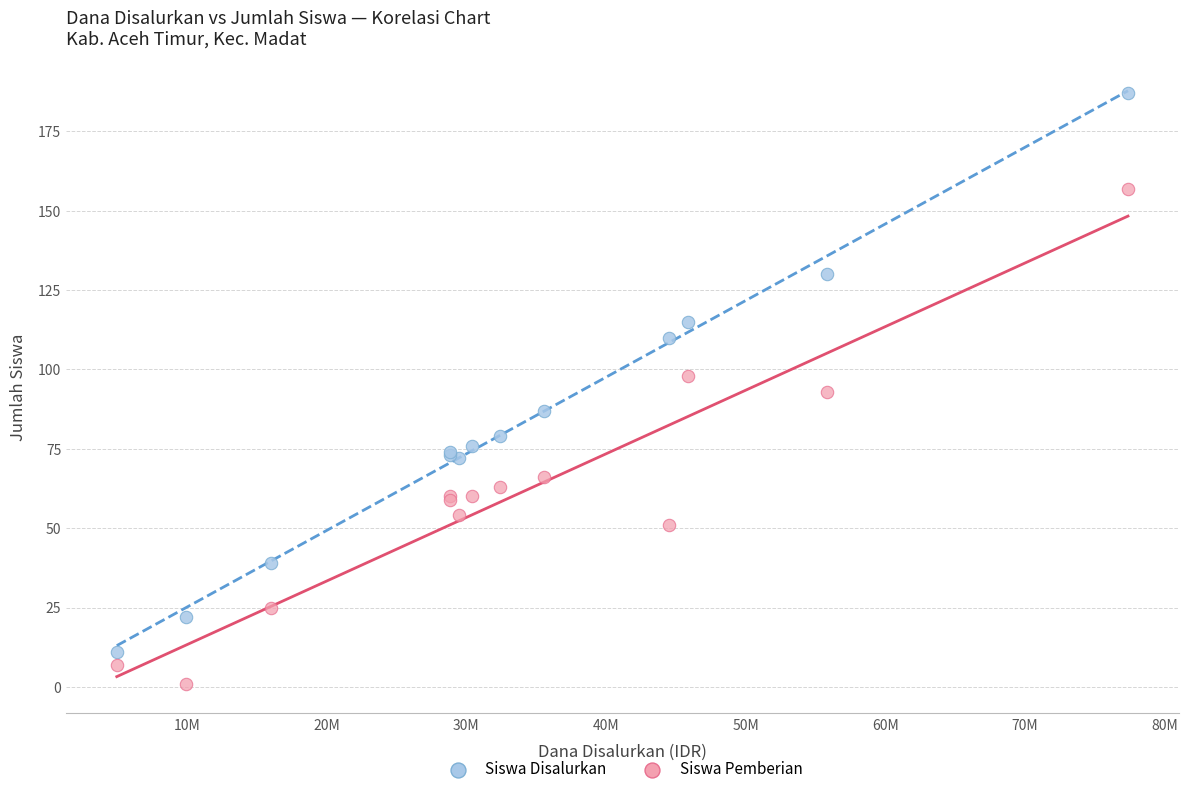

What are all the series names shown in the legend?

Siswa Disalurkan, Siswa Pemberian